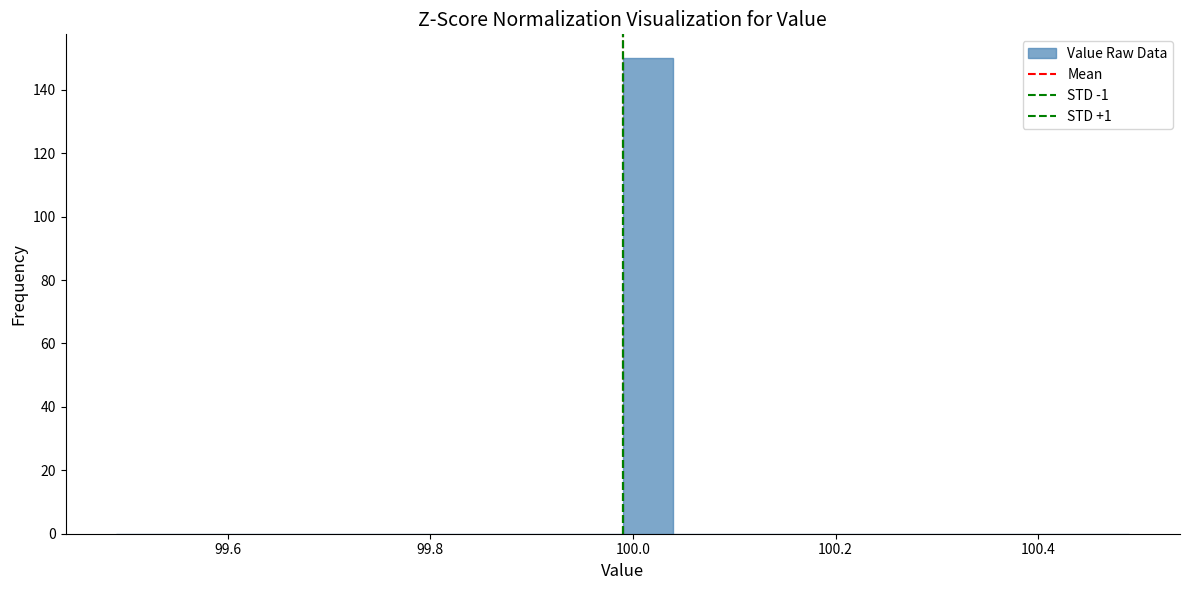

Read against the x-axis, roughly where is the centre of the tallest bar?

100.02